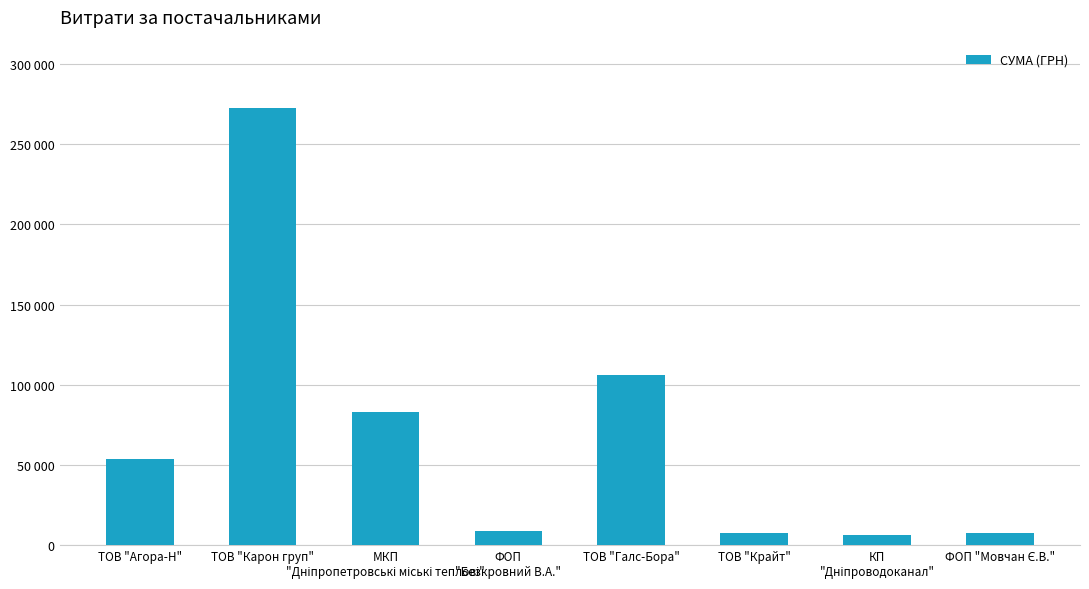

Which label corresponds to the smallest value in the chart?

КП
"Дніпроводоканал"